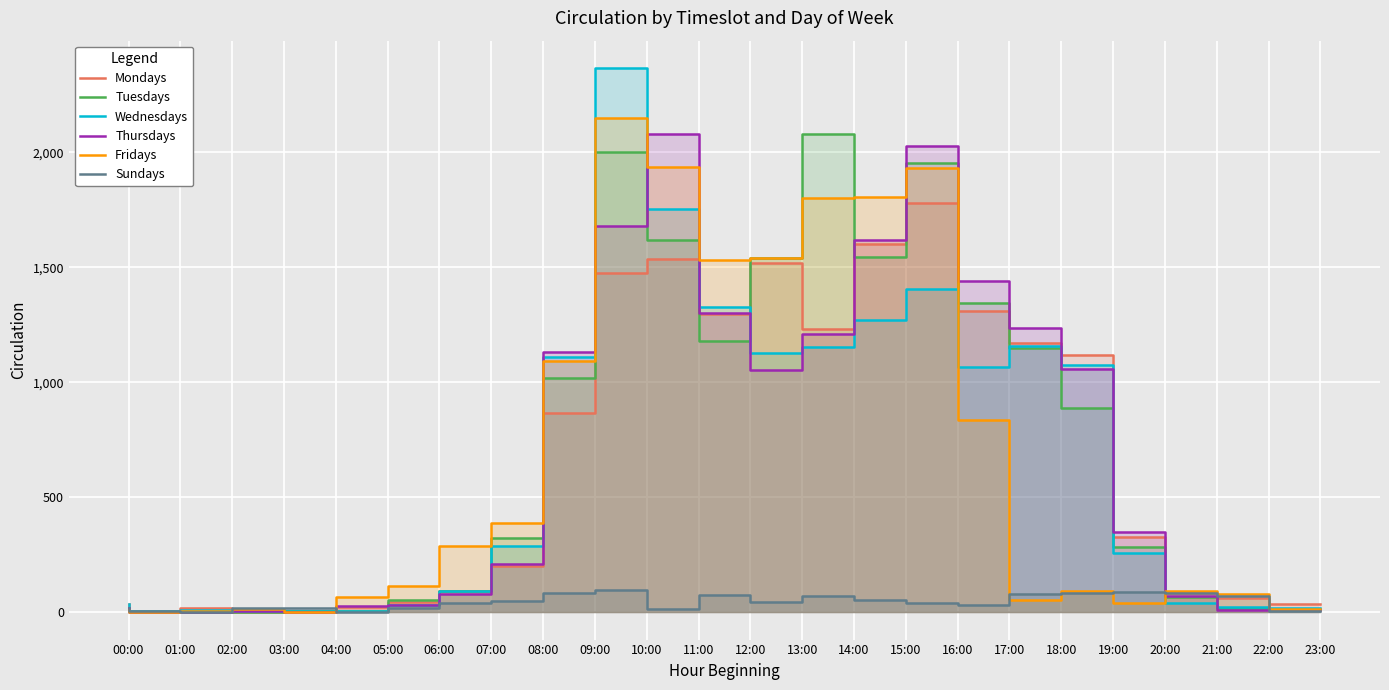

What is the sum of the Wednesdays values at 15:00 and 16:00?

2674